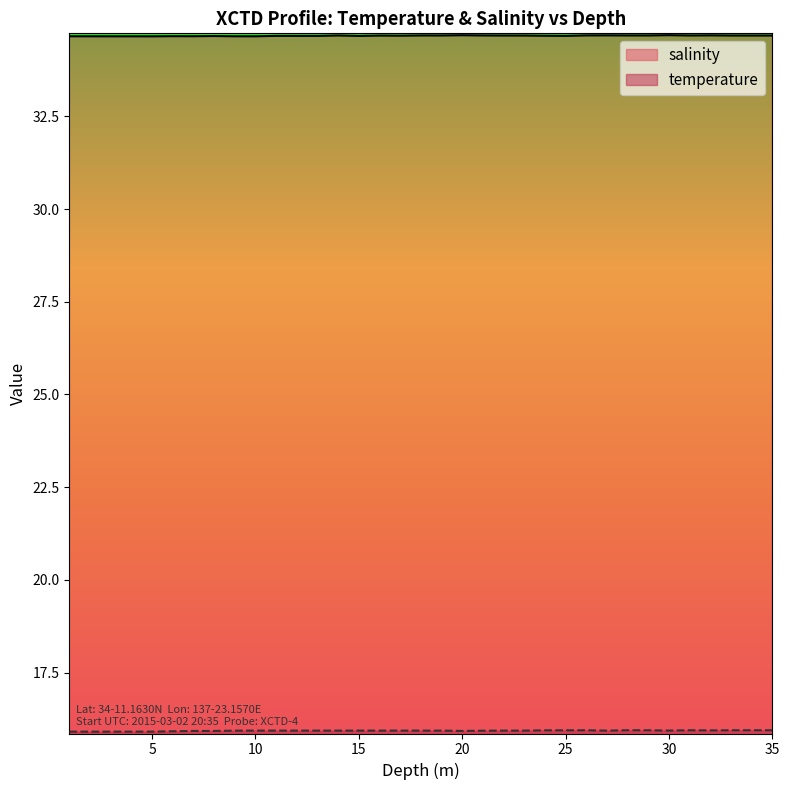

At which label is temperature closest to 15?

1.0